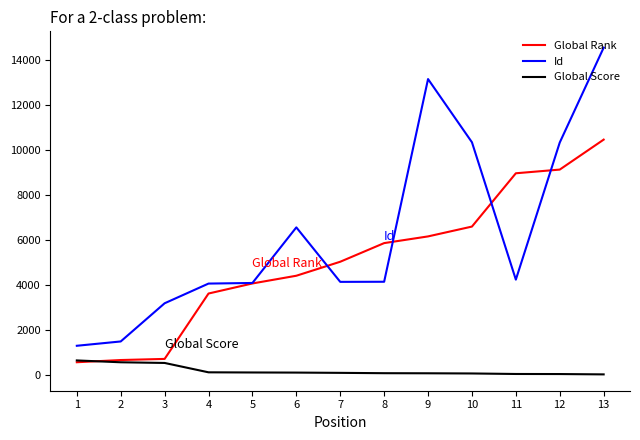

Which series has the largest total across all categories?

Id